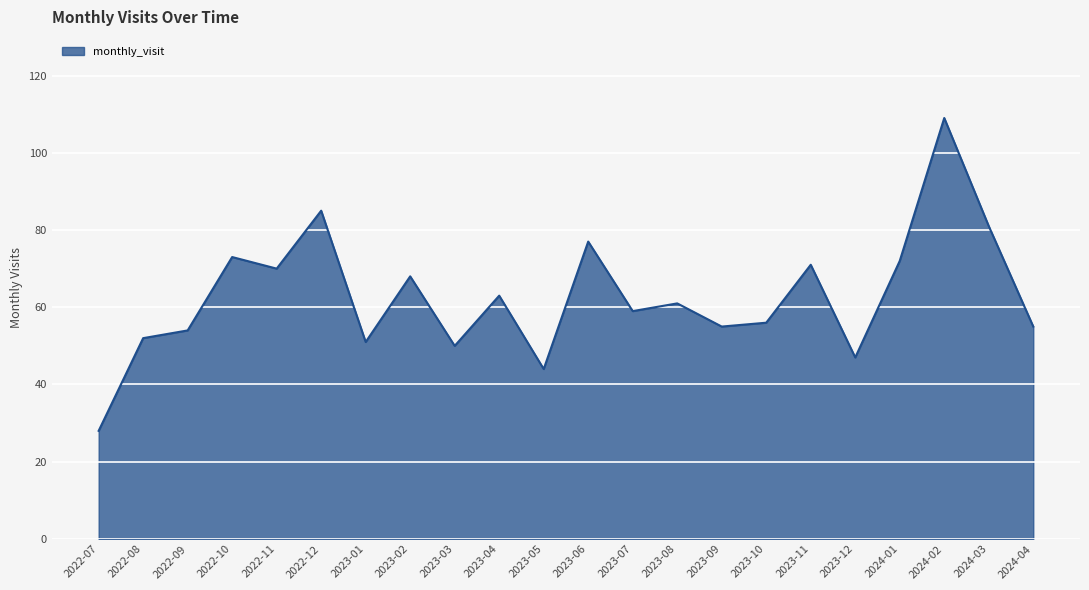

How many interior local valleys (lower than both neighbors) does the data have?

7